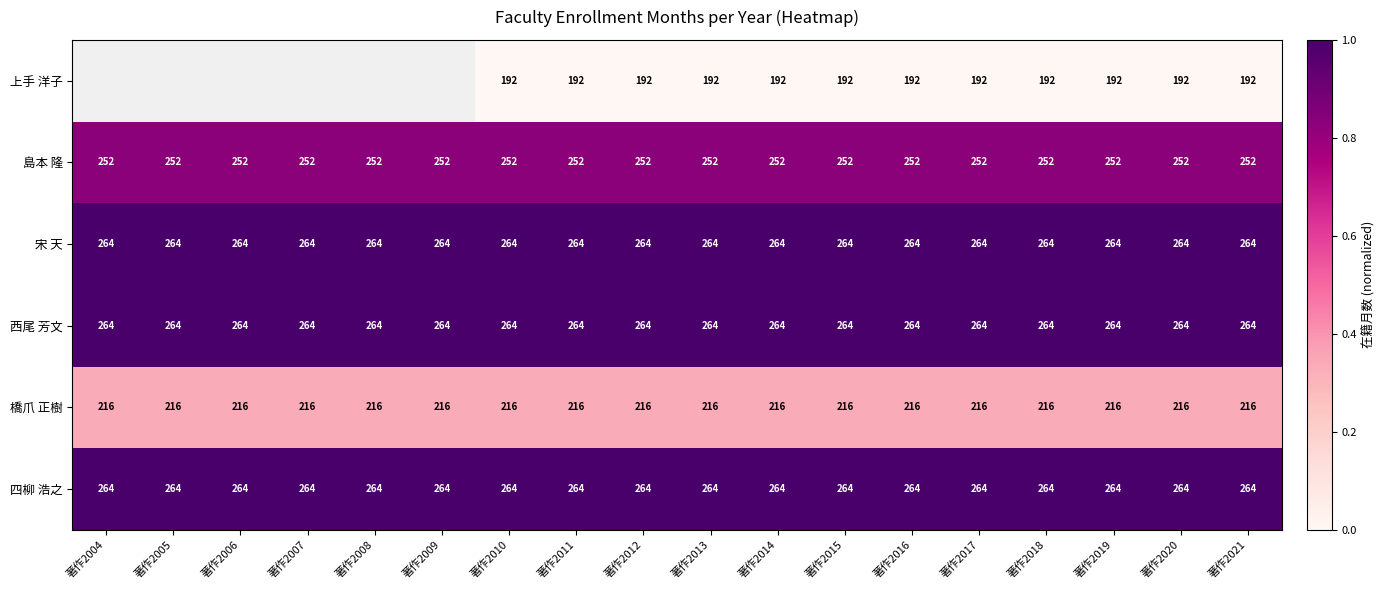

What value does the 四柳 浩之 series have at 著作2013?

264